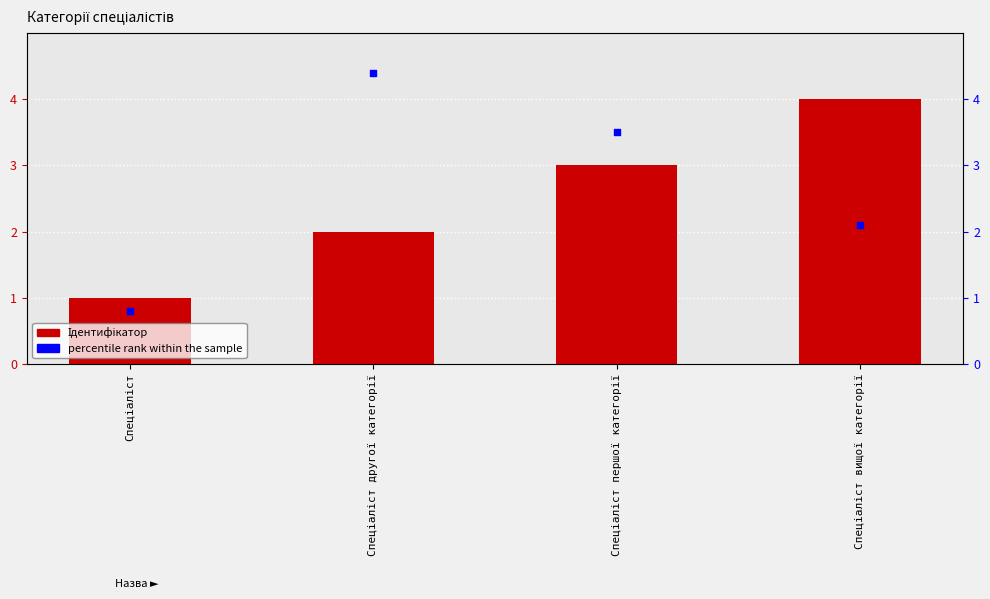

Is the value of Ідентифікатор at Спеціаліст другої категорії greater than the value of percentile rank within the sample at Спеціаліст другої категорії?

No